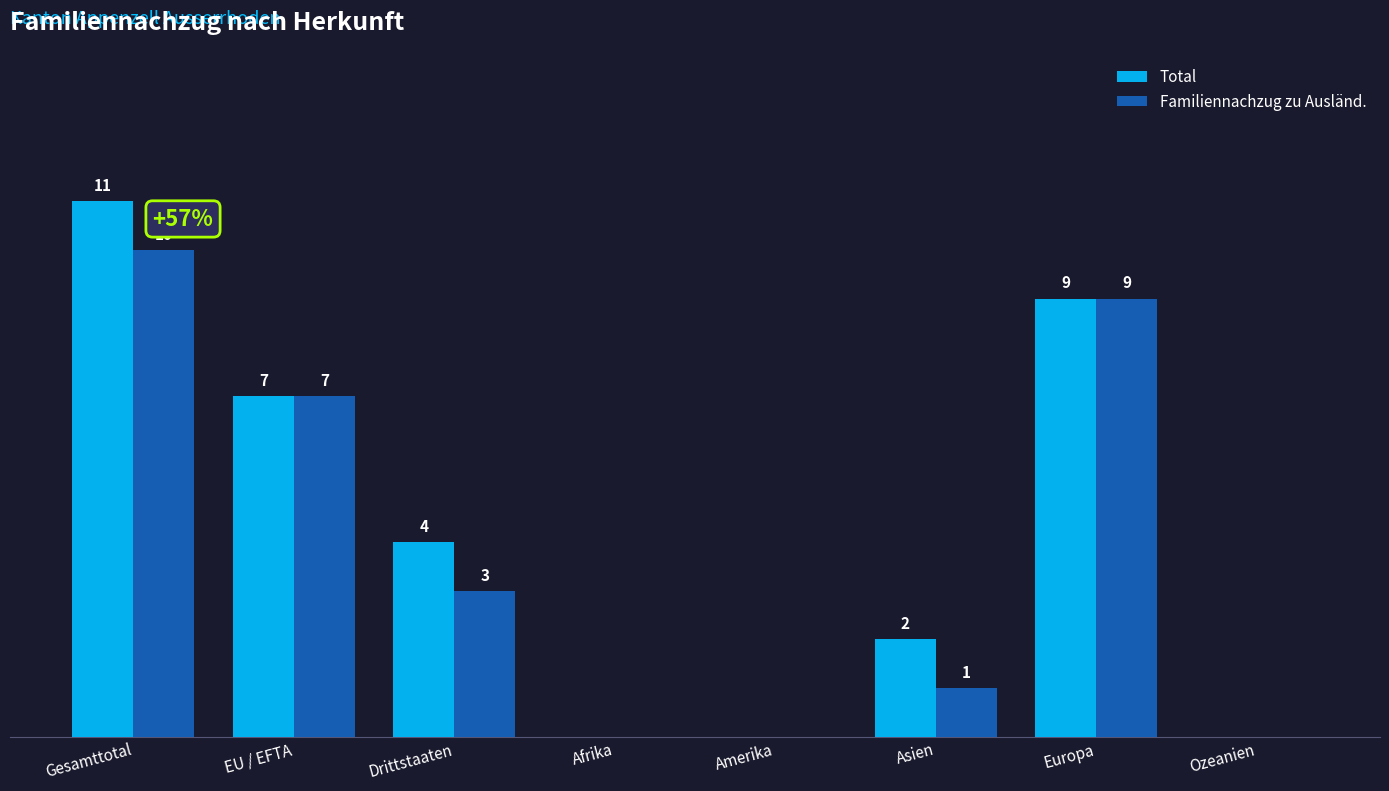

Between Drittstaaten and Afrika, which series saw the biggest shift?

Total